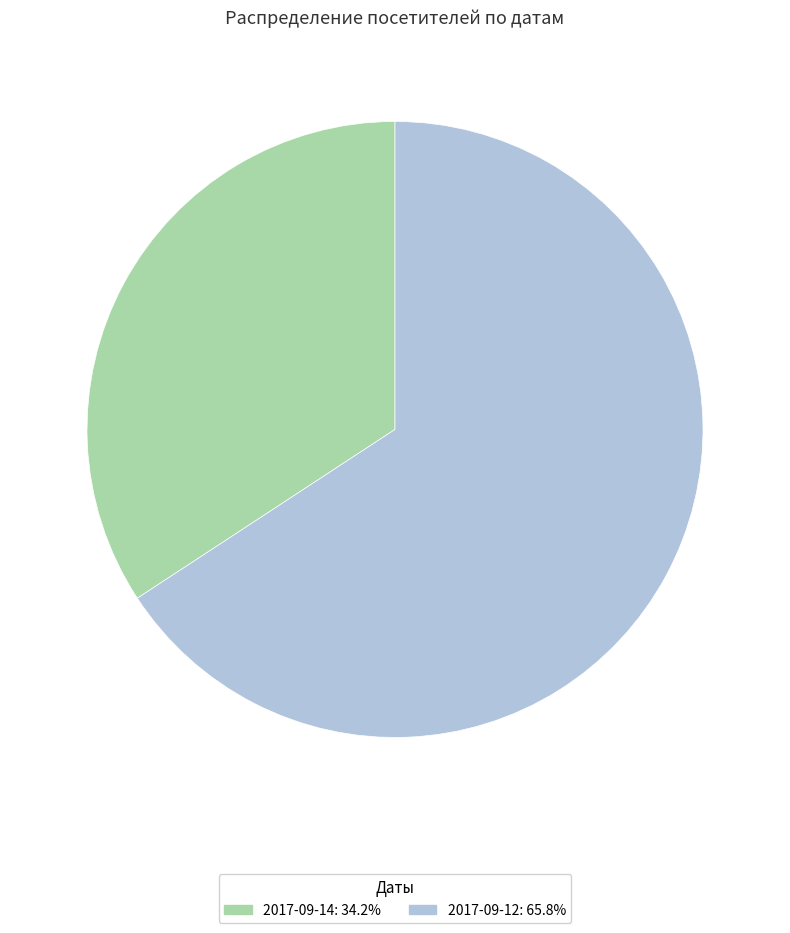

True or false: 2017-09-14 accounts for 34% of the total.

True